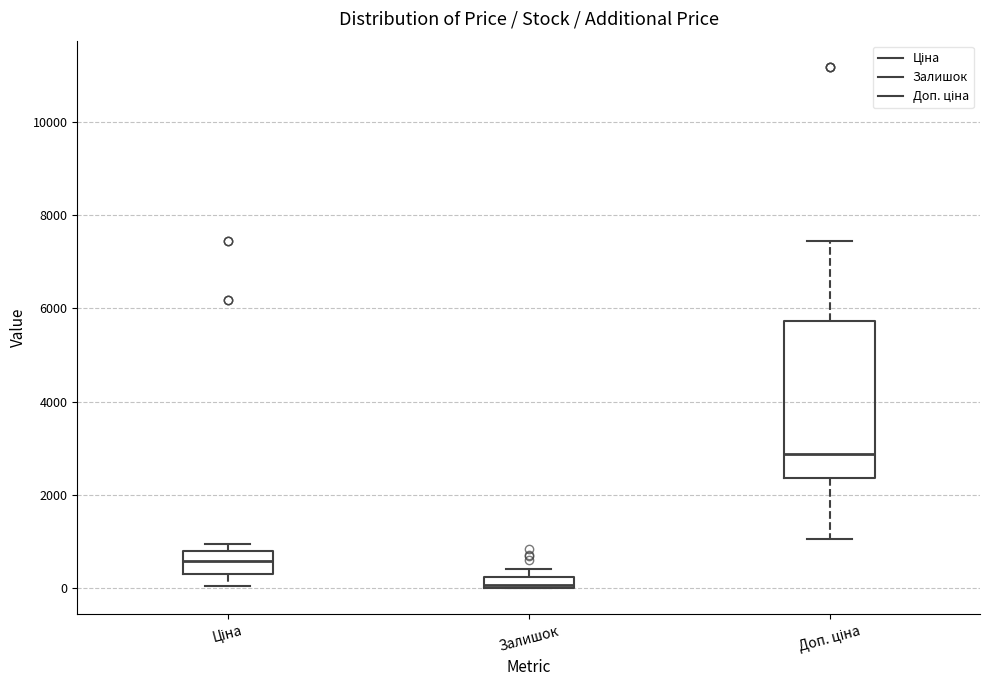

Where does the median line of the box for Доп. ціна sit on the y-axis? The values are not printed on the chart, so give them approximately, as read against the axis.

2800